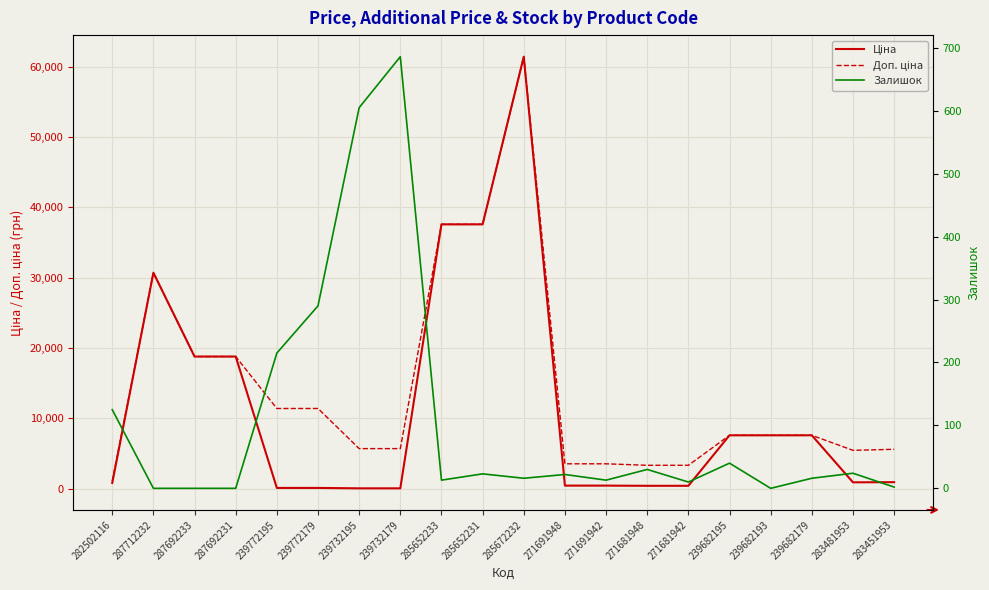

How many data points in Залишок are above 22?

9